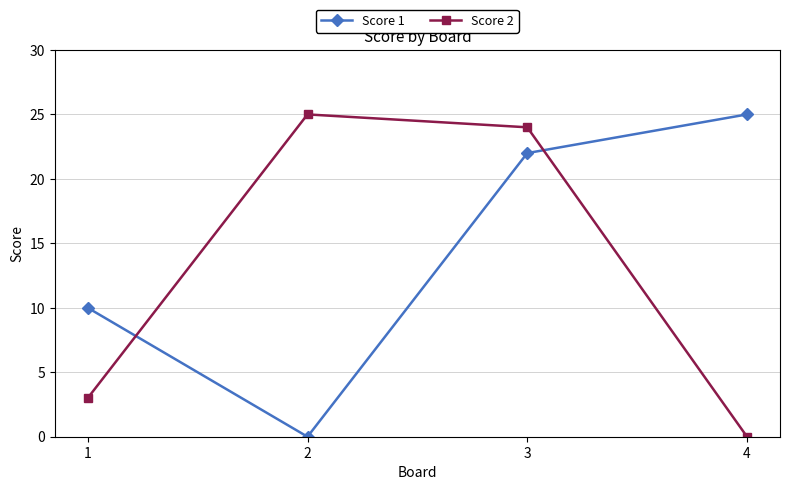

What is the difference between the maximum and minimum values in the Score 2 series?

25